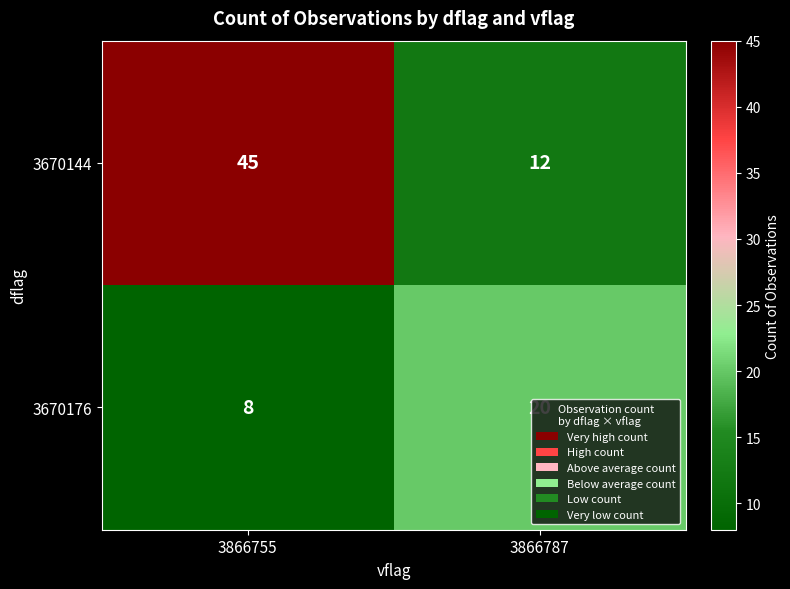

What is the sum of all 3670176 values?

28